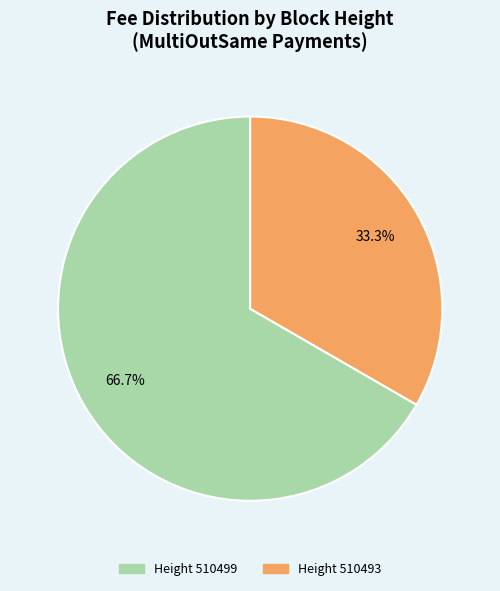

Is there any slice that represents more than half of the pie?

Yes